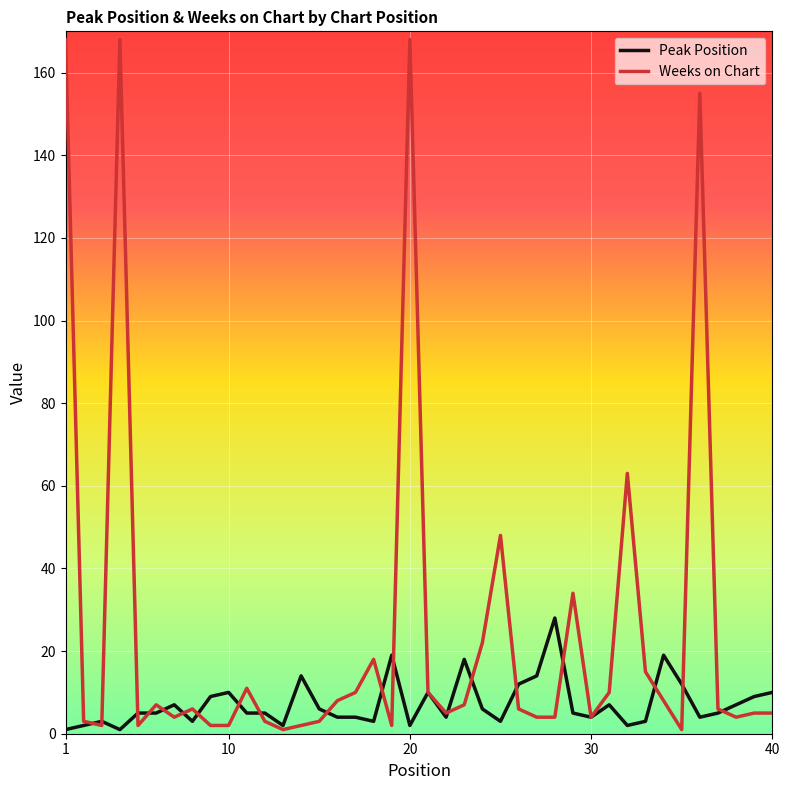

List the series in order of their overall mean, highest first.

Weeks on Chart, Peak Position